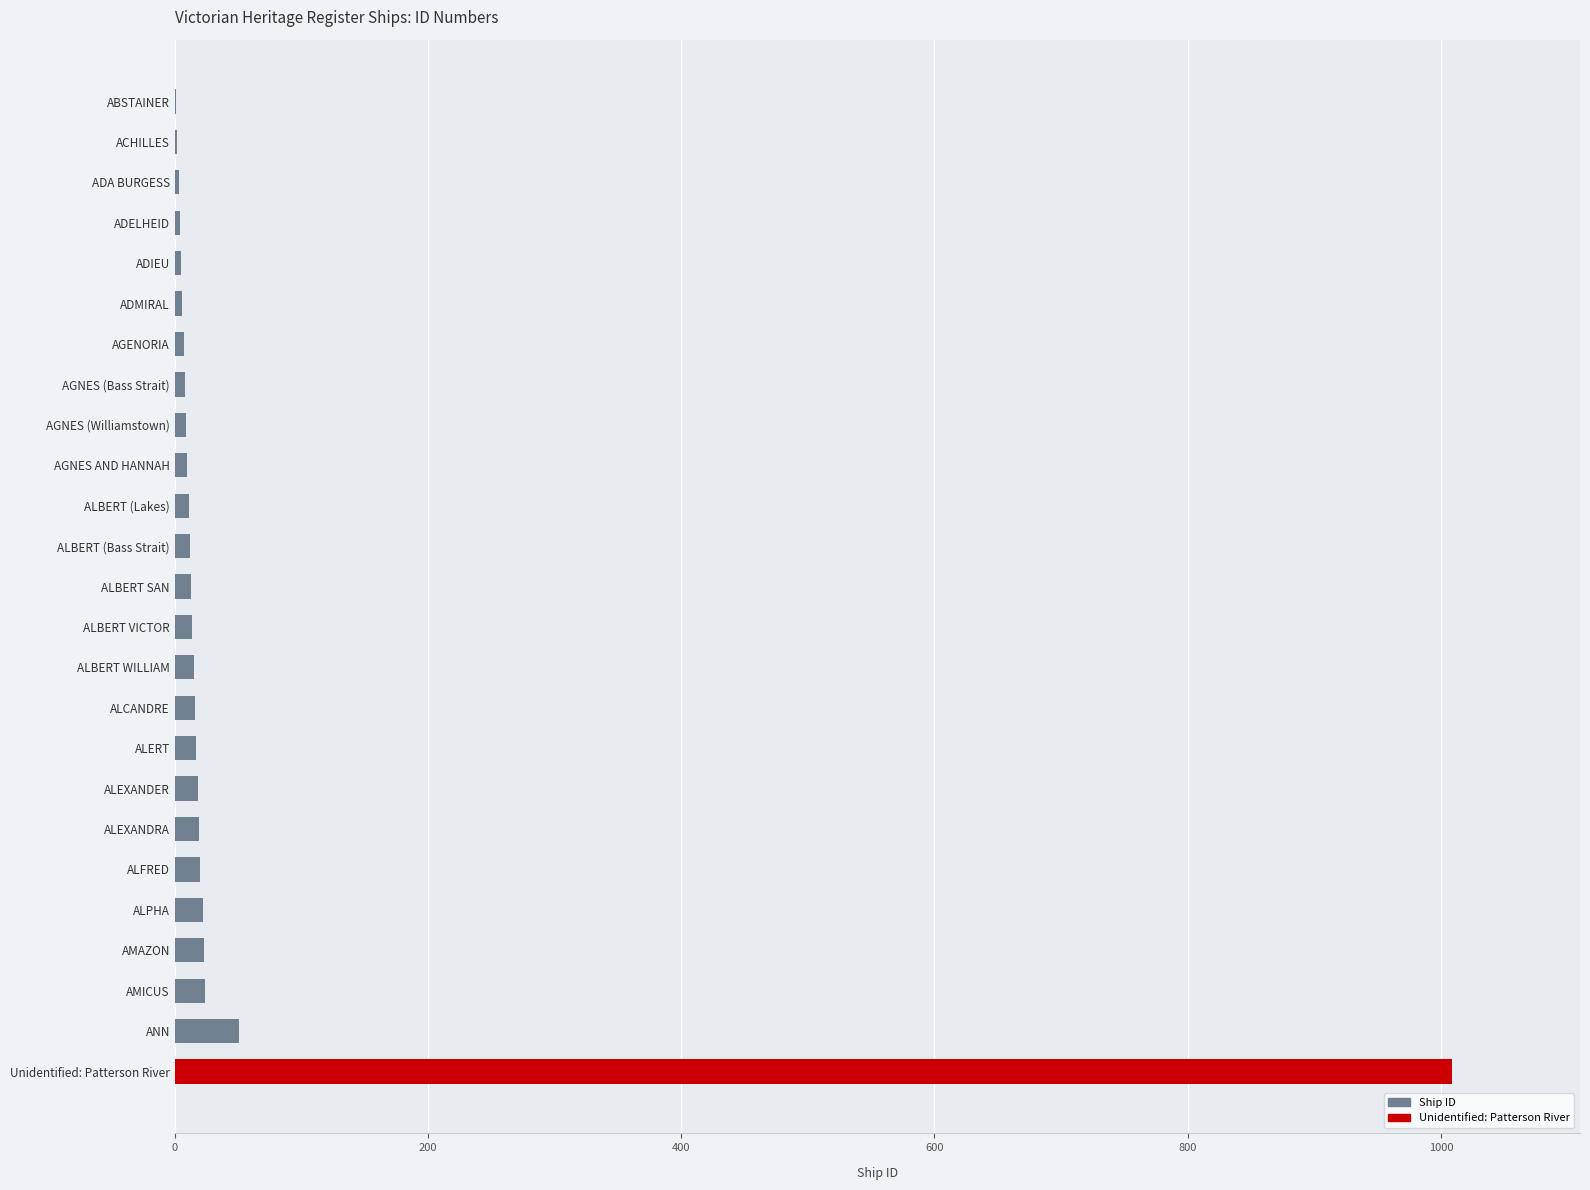

Is it true that the value at ANN is 51?

True